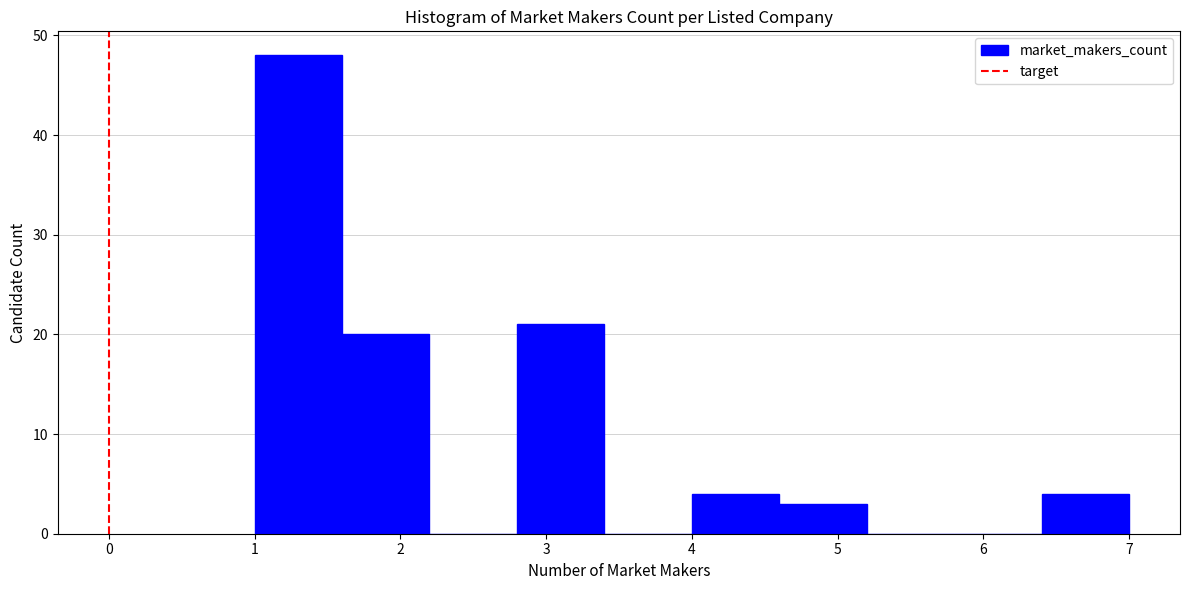

Reading left to right, transcribe this chart: for each bar, give the range it covers on the x-axis and its height. The values are not printed on the chart, so give them approximately, as read against the axis.

1.0 to 1.6: 48
1.6 to 2.2: 20
2.2 to 2.8: 0
2.8 to 3.4: 21
3.4 to 4.0: 0
4.0 to 4.6: 4
4.6 to 5.2: 3
5.2 to 5.8: 0
5.8 to 6.4: 0
6.4 to 7.0: 4